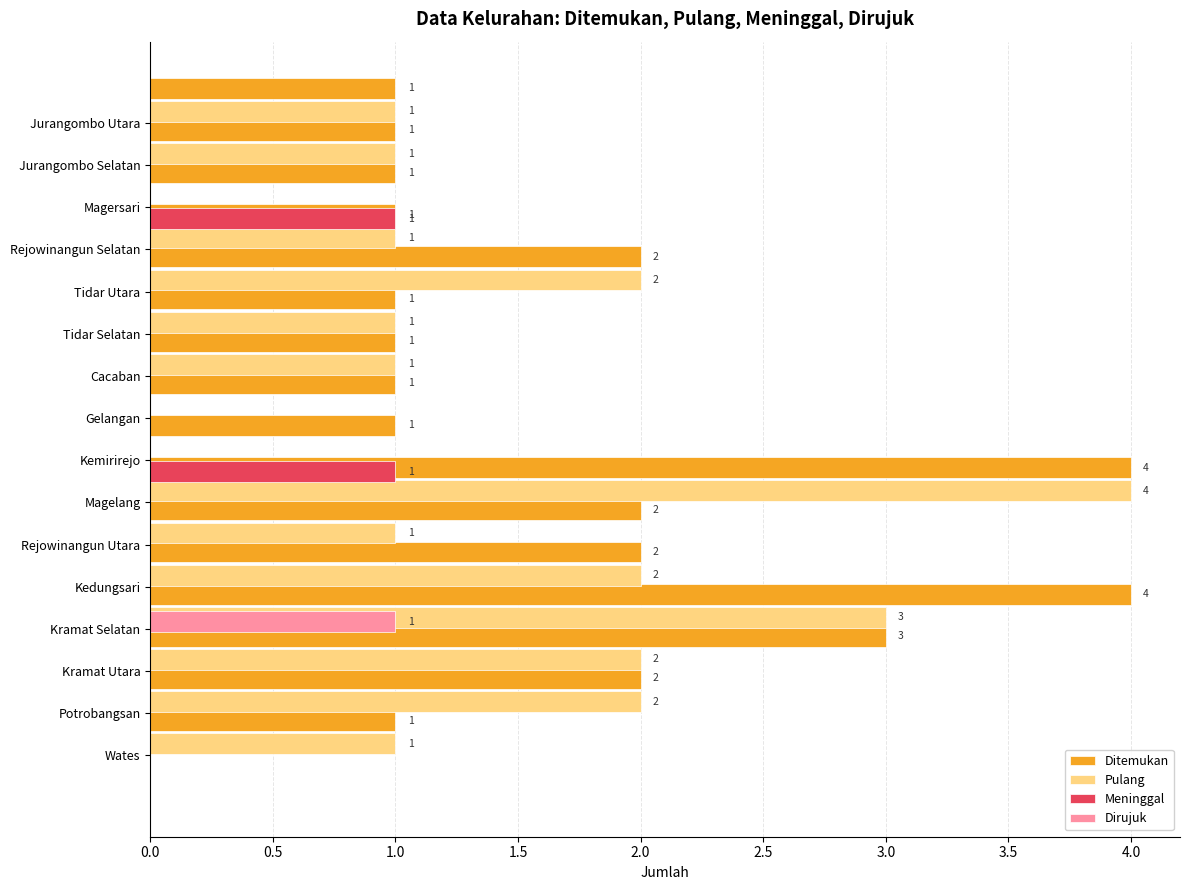

How many values in Pulang are above zero?

13